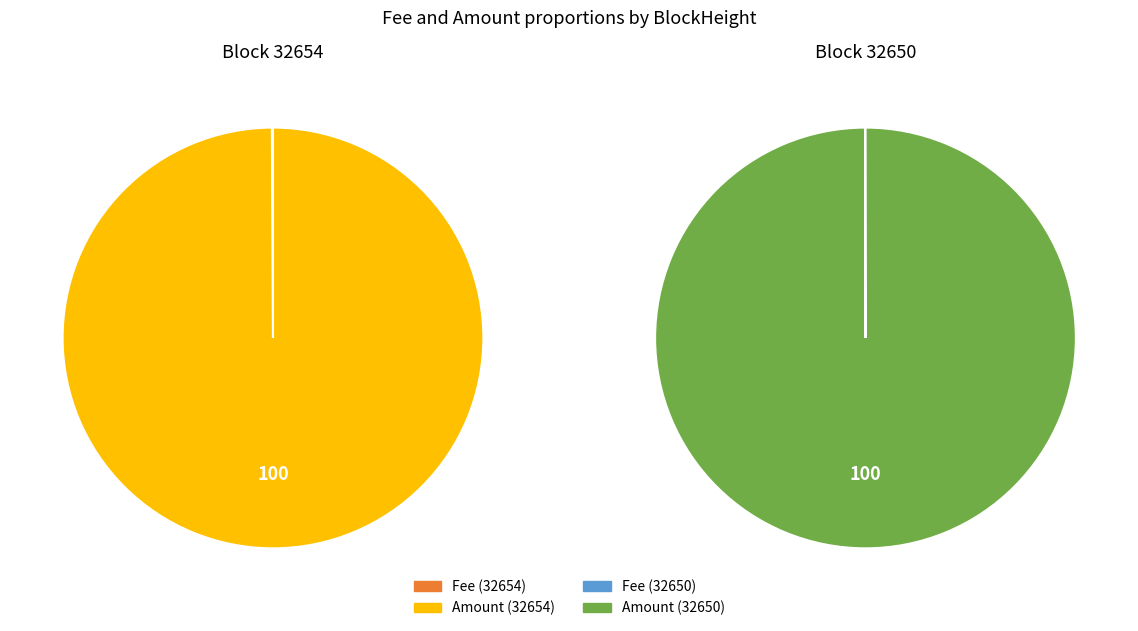

To the nearest percent, what is the difference between the largest and smallest slice percentages?

100%